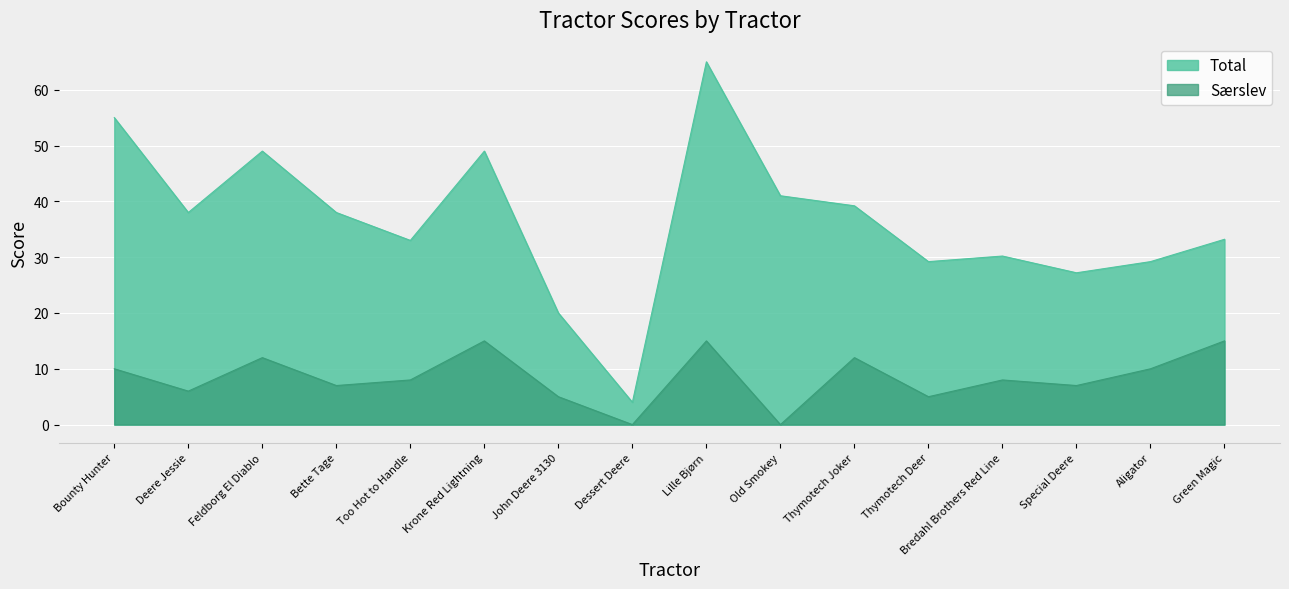

Where is the first local maximum for Særslev?

Feldborg El Diablo